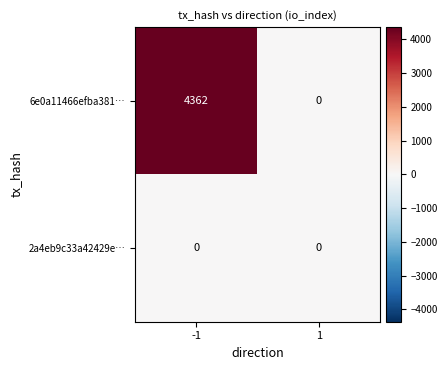

Rank the series by their maximum value, from lowest to highest.

2a4eb9c33a42429e…, 6e0a11466efba381…